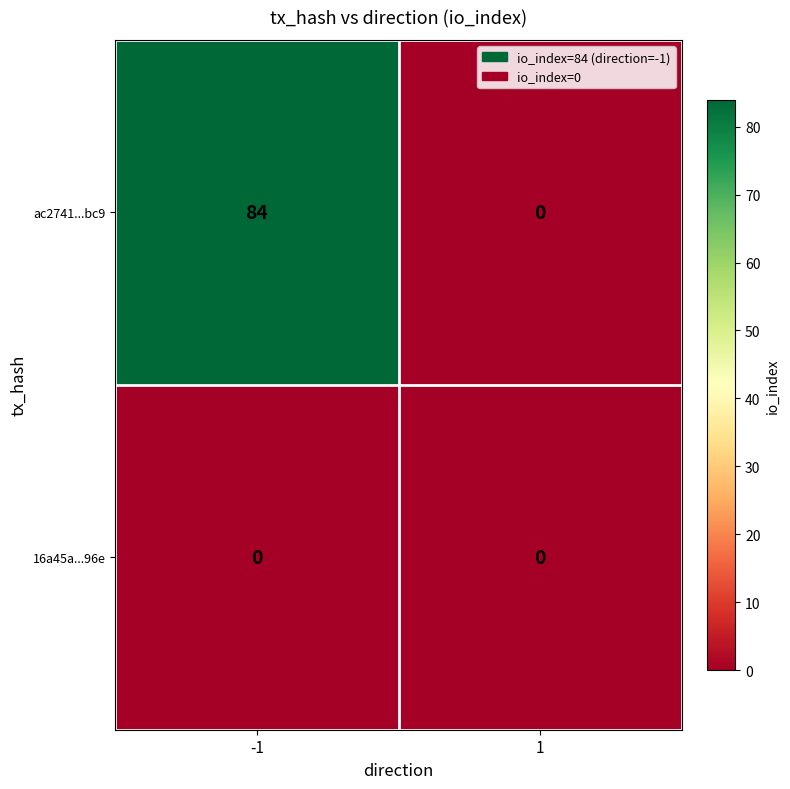

Rank the series by their maximum value, from lowest to highest.

16a45a...96e, ac2741...bc9